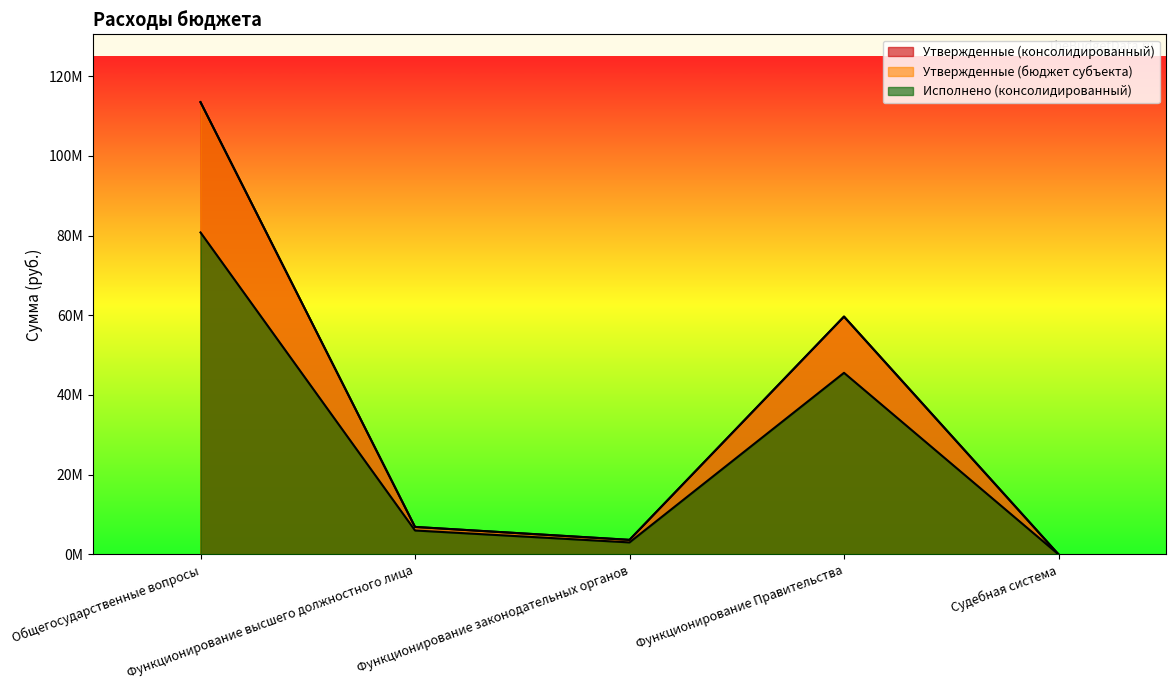

How many data points in Утвержденные (бюджет субъекта) are less than 6890358?

2